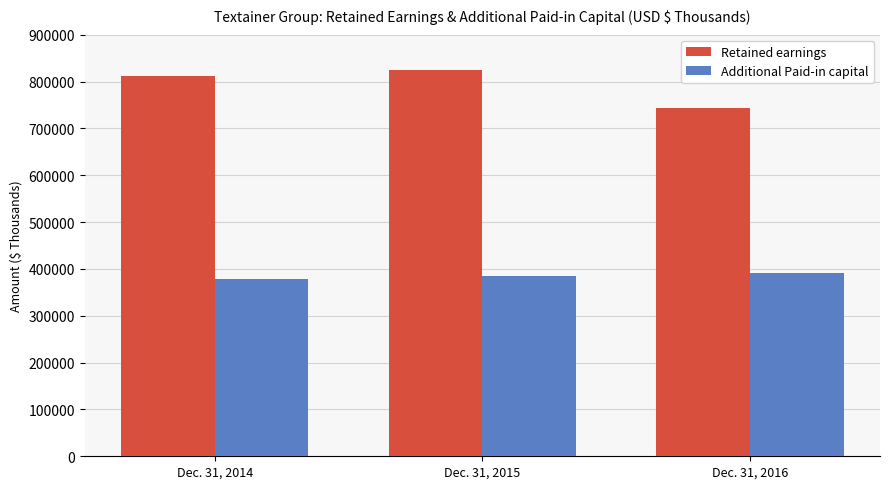

What are all the series names shown in the legend?

Retained earnings, Additional Paid-in capital